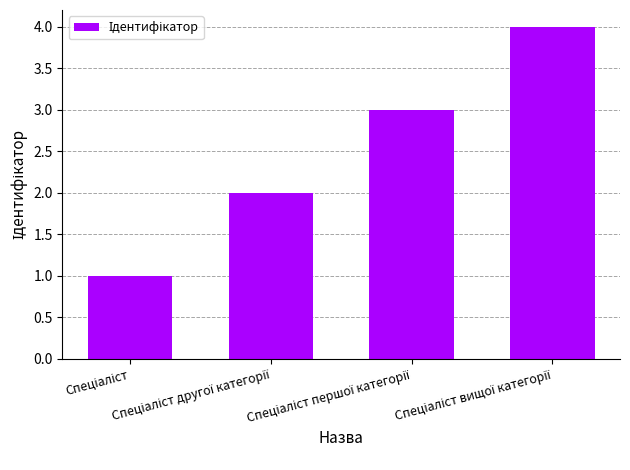

Reading right to left, what are all the values shown in this chart?

4	3	2	1